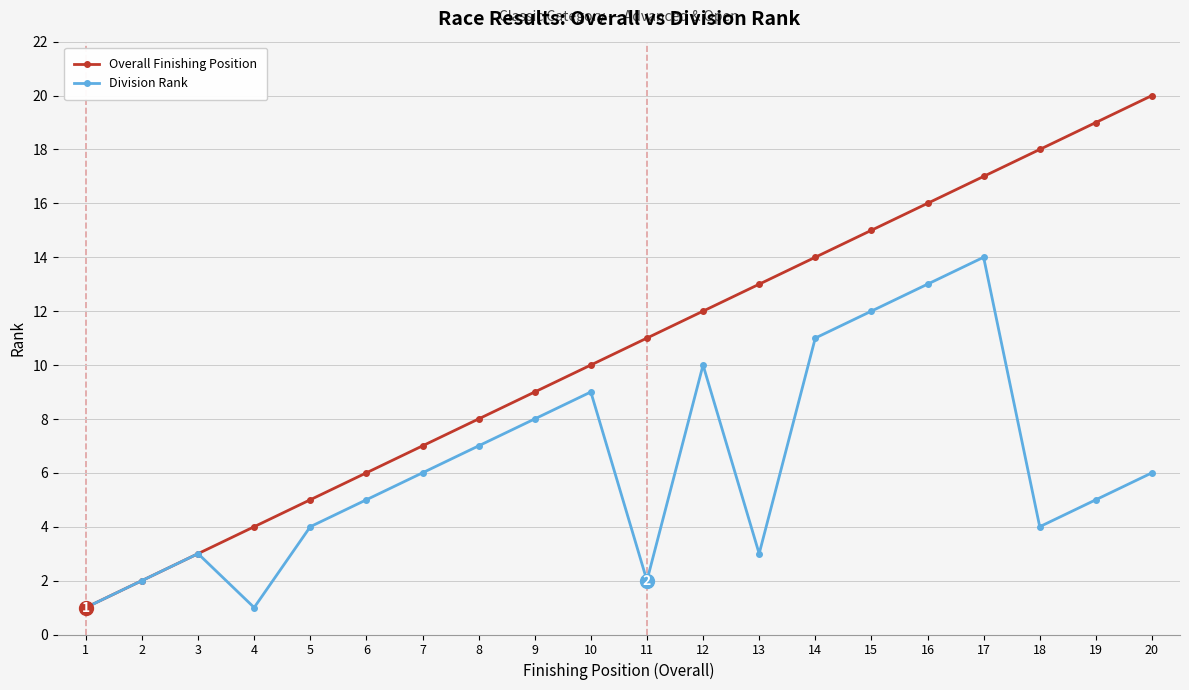

At which category does Division Rank reach its first local valley?

4